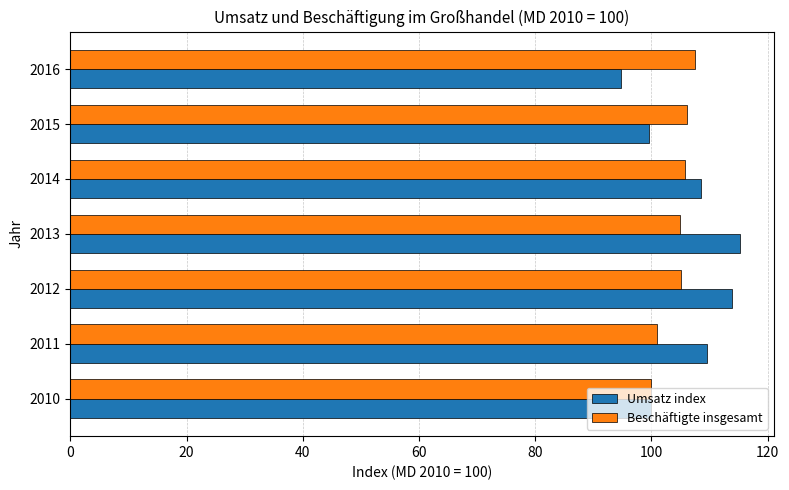

At how many categories does at least one series exceed 108?

4